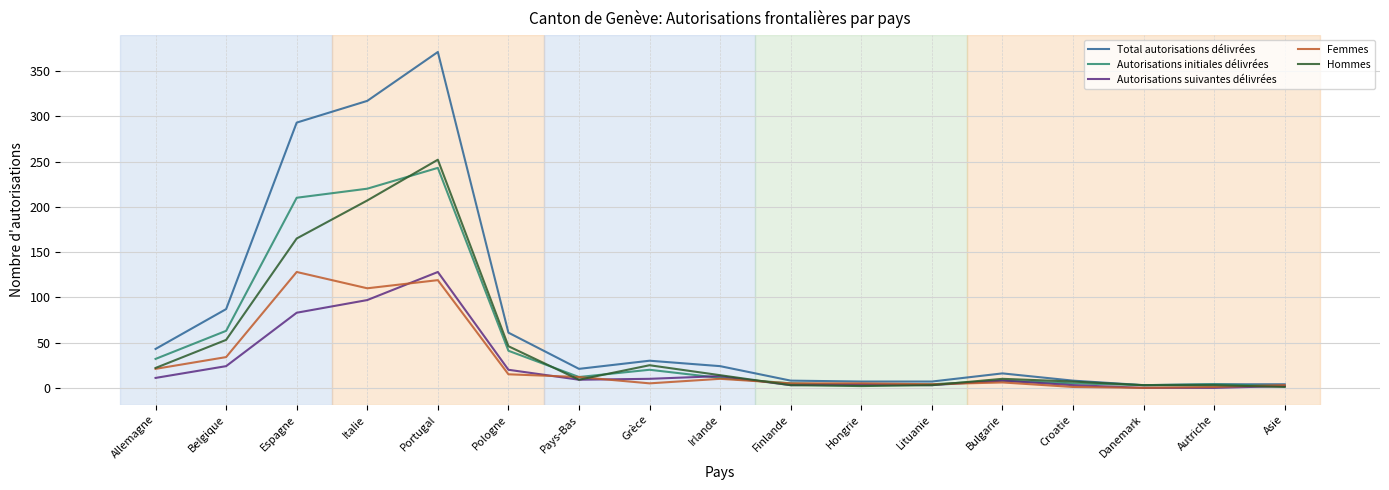

How many lines are shown in the chart?

5